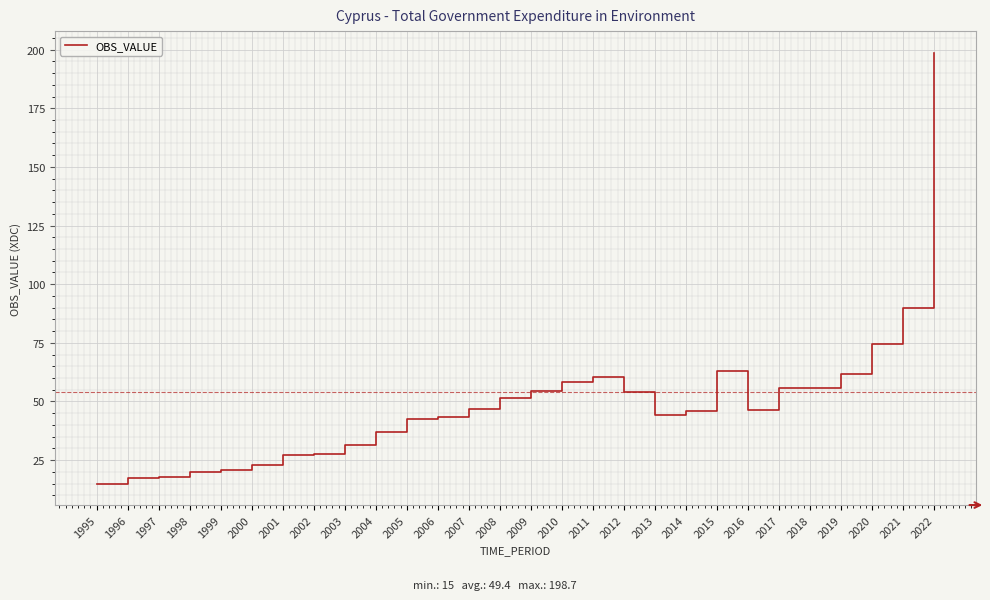

The chart shows a value of 55.8 at 2018. True or false?

True